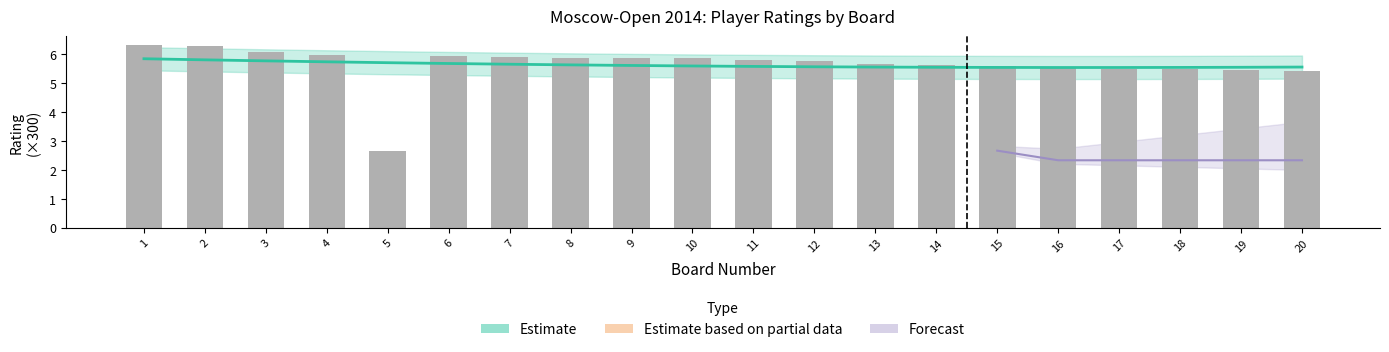

How many categories are shown in the chart?

20